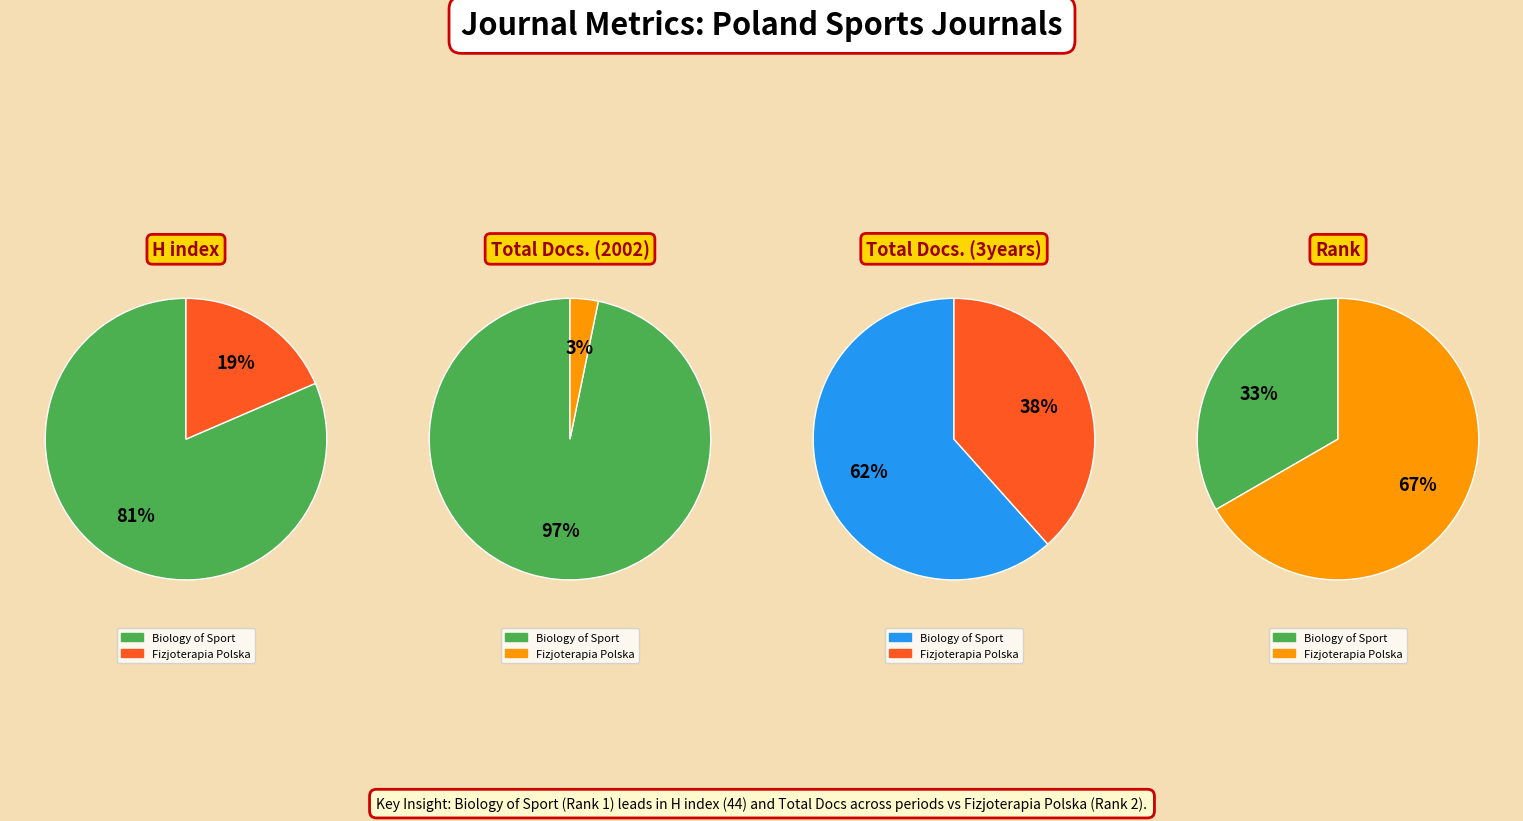

To the nearest percent, what is the average slice percentage?

50%